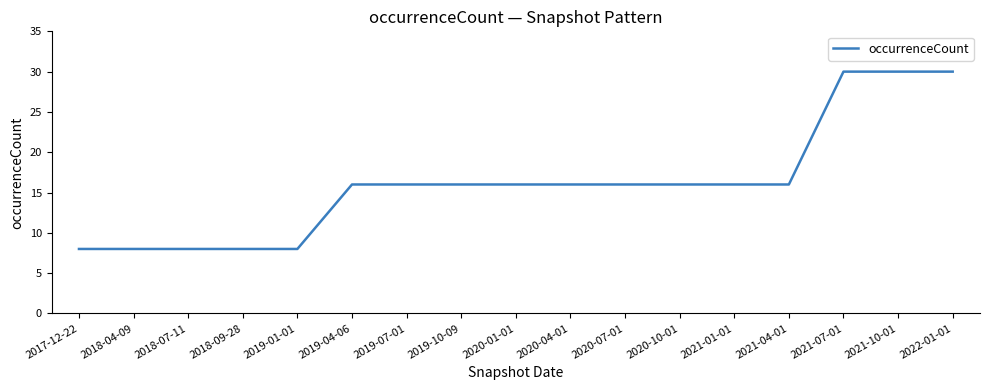

What is the greatest value displayed?

30